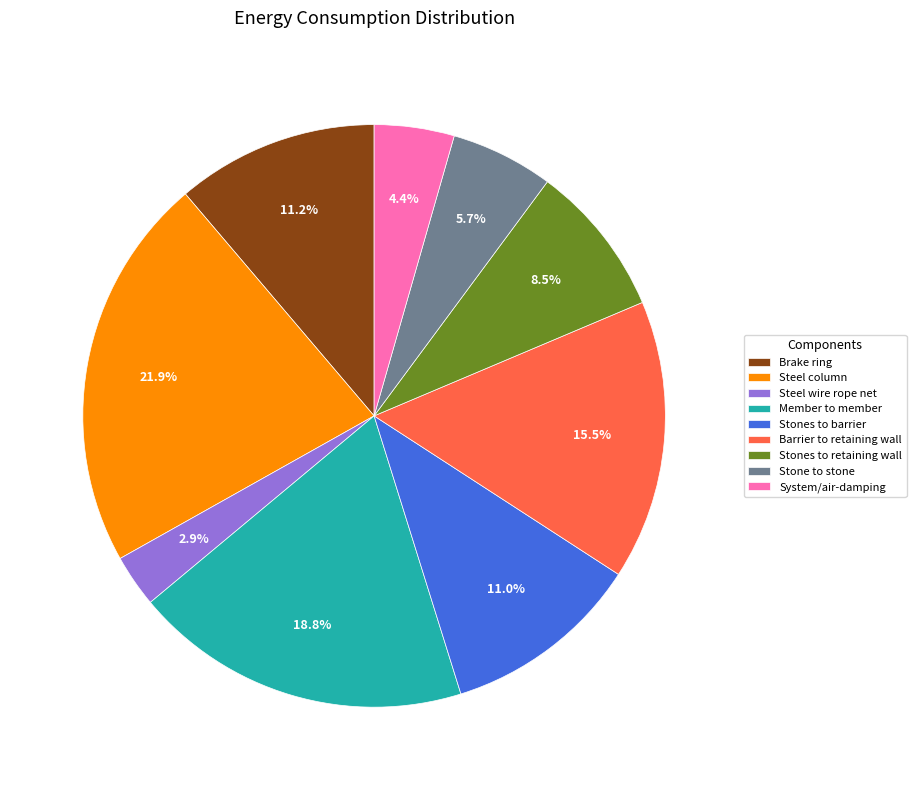

Is System/air-damping the majority of the pie?

No